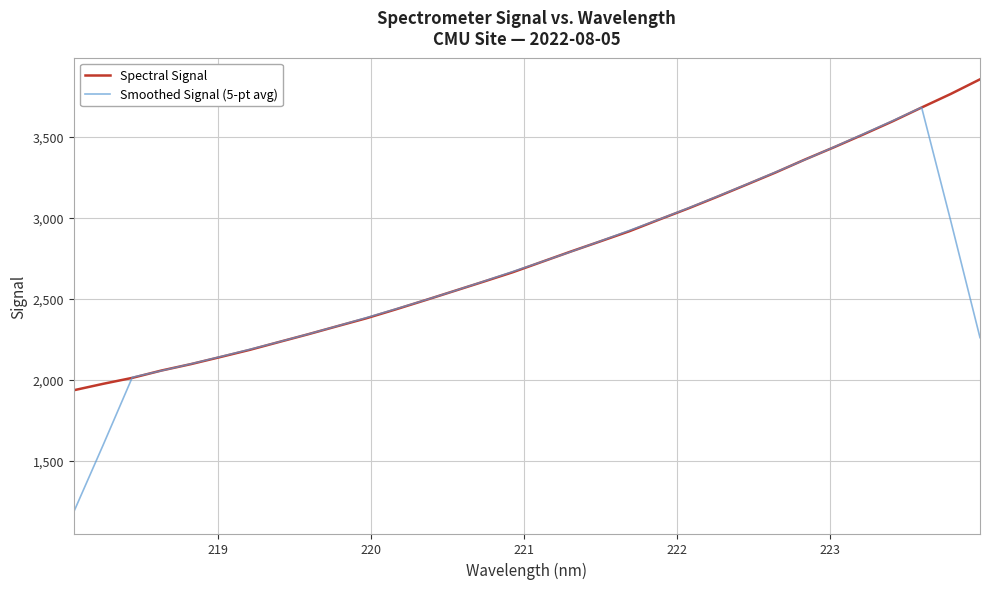

What is the highest value of the Smoothed Signal (5-pt avg) series?

3682.8